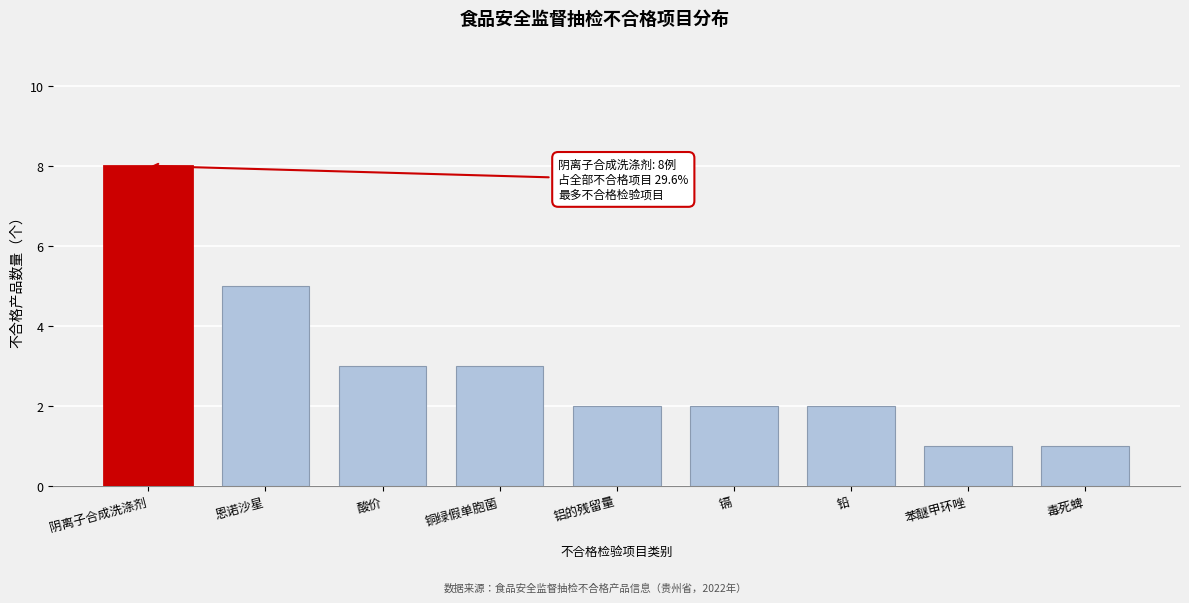

Reading left to right, list all the values displayed in this chart.

8	5	3	3	2	2	2	1	1